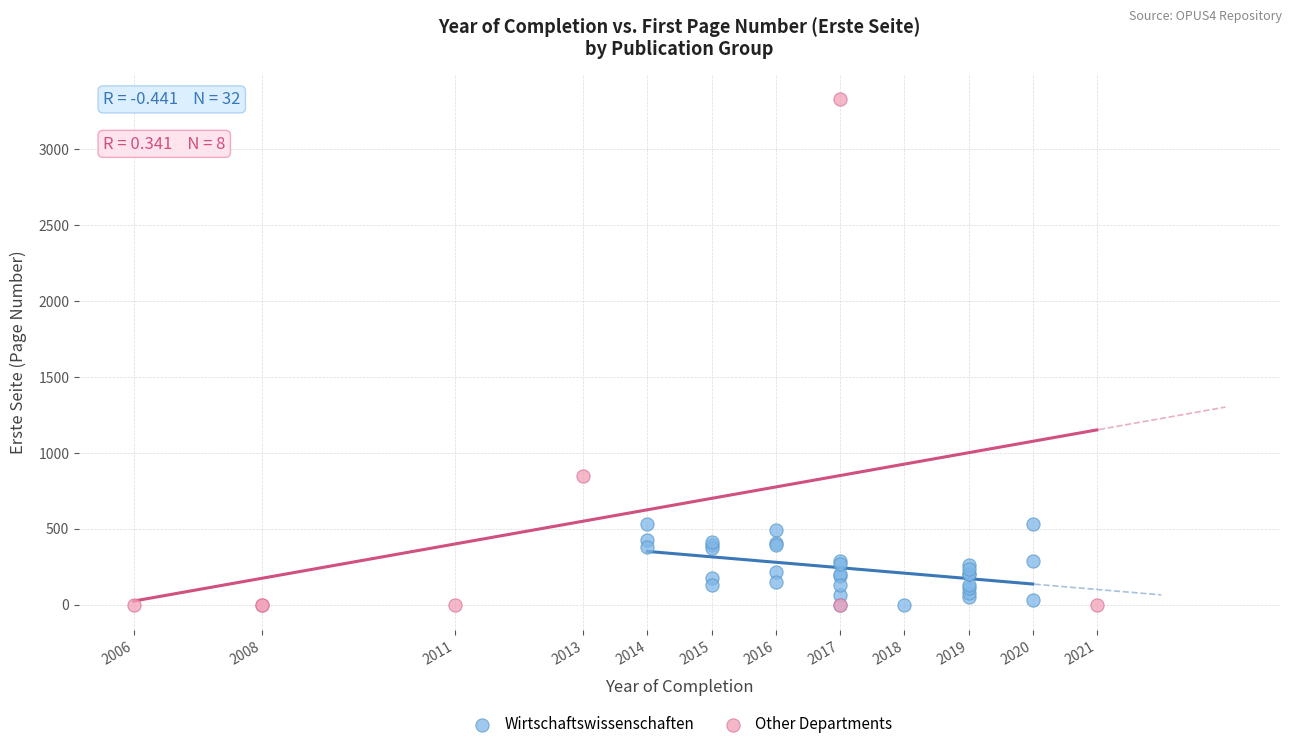

Which series has the widest spread of Y values?

Other Departments